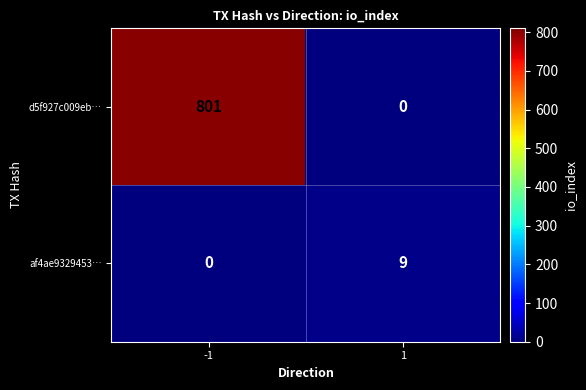

What is the difference between the d5f927c009eb… values at -1 and 1?

801